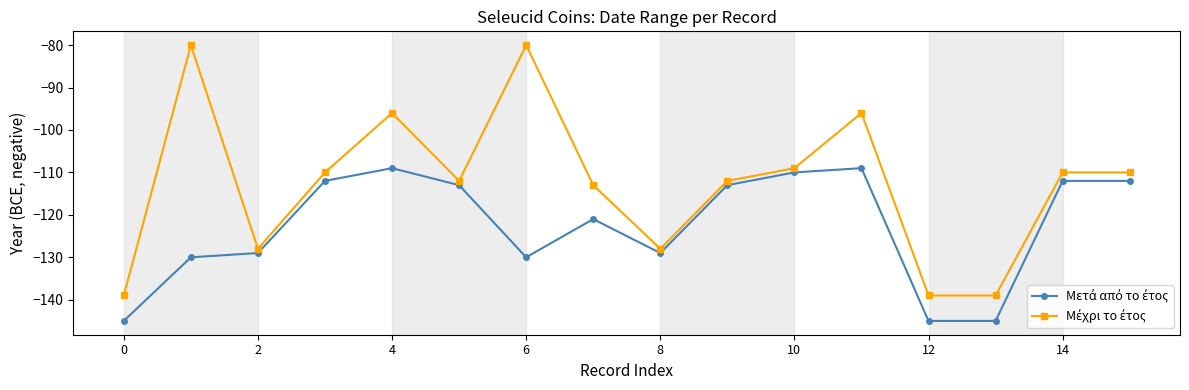

What is the greatest value displayed?

-80